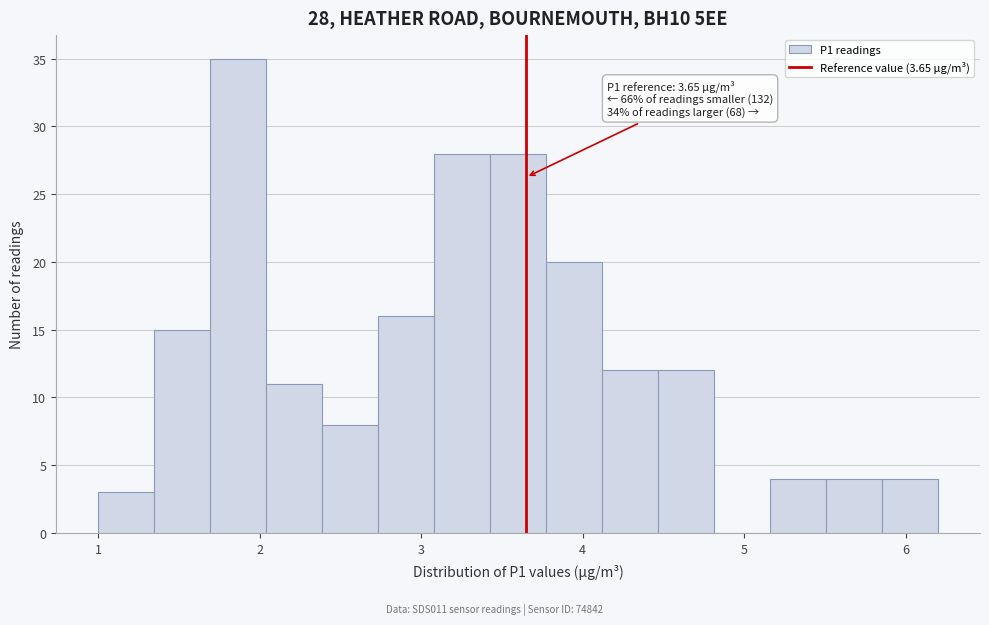

Around what value on the x-axis is the tallest bar? Give the approximate position of its centre, as read against the axis.

1.9